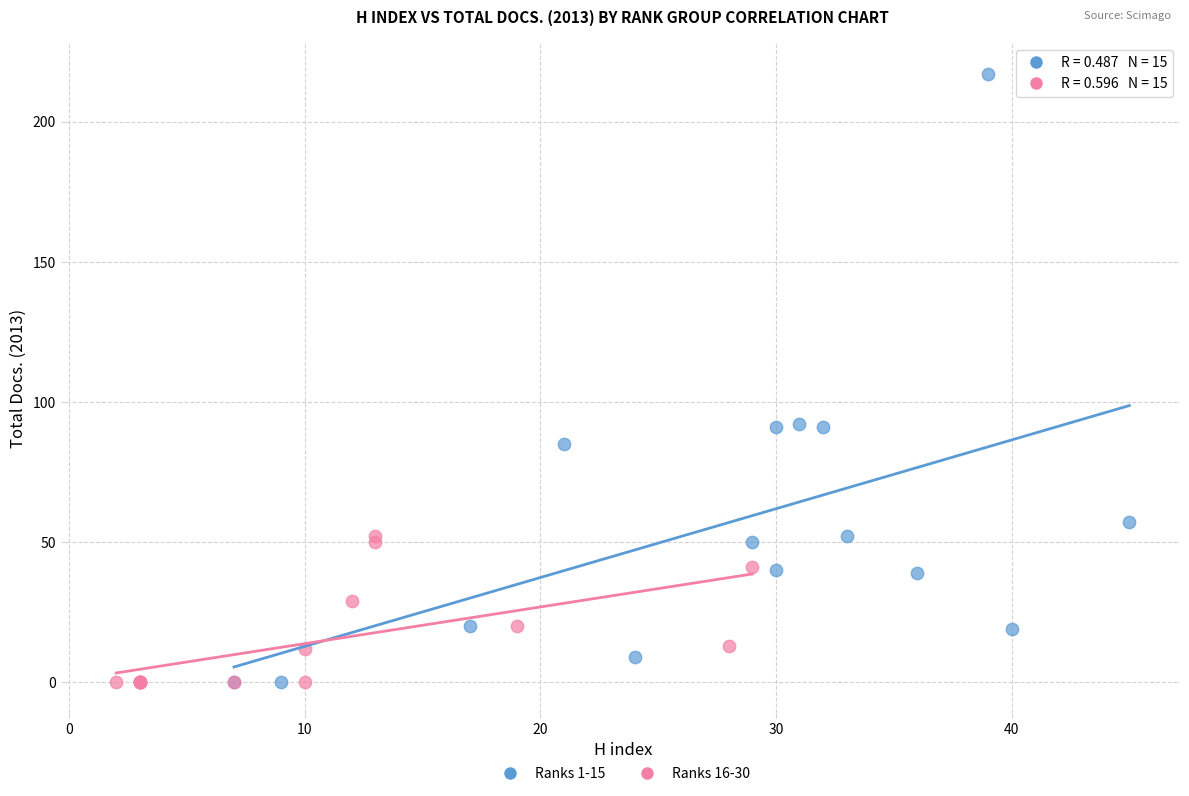

Which series has the widest spread of Y values?

Ranks 1-15